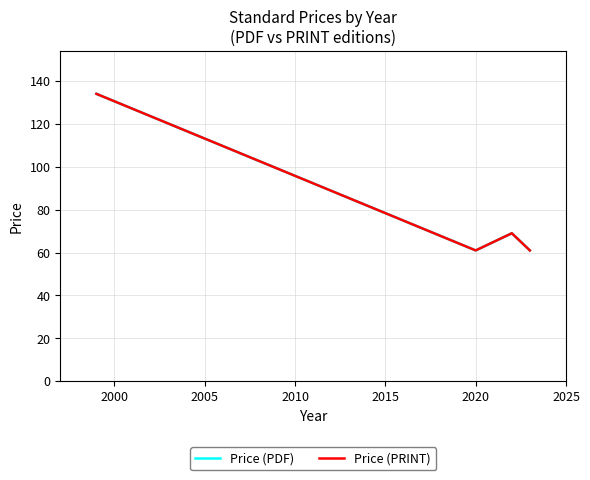

In Price (PDF), how many points are lower than both neighbors (excluding endpoints)?

1